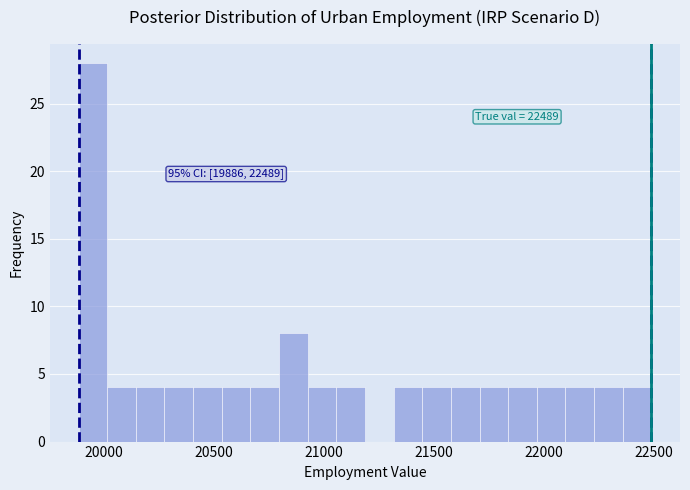

Around what value on the x-axis is the tallest bar? Give the approximate position of its centre, as read against the axis.

19950